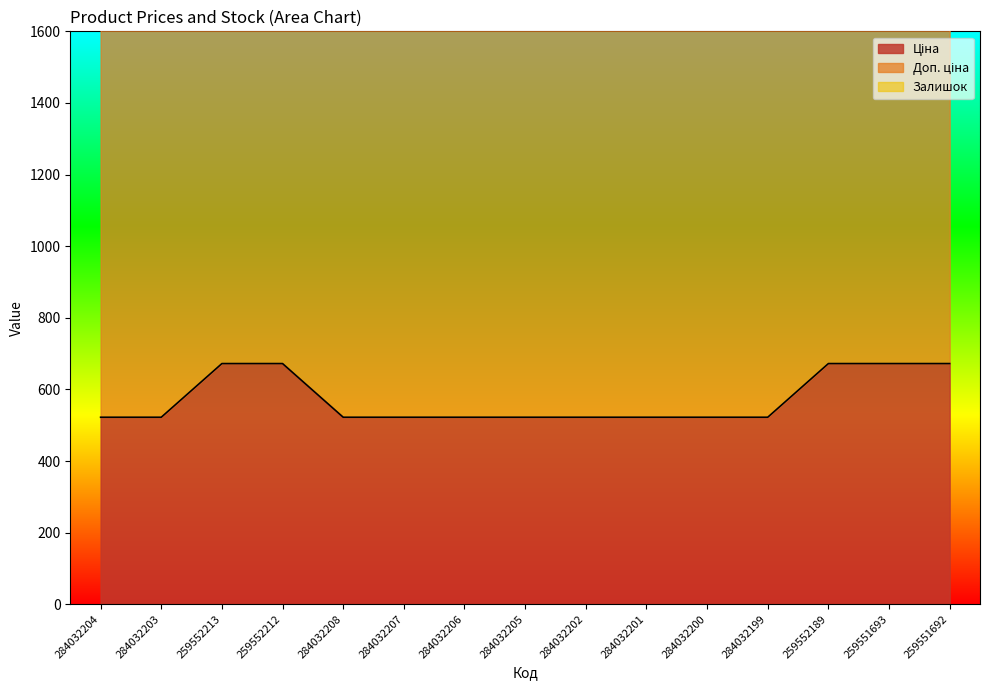

True or false: Ціна has more than 0 points higher than both neighbors.

False